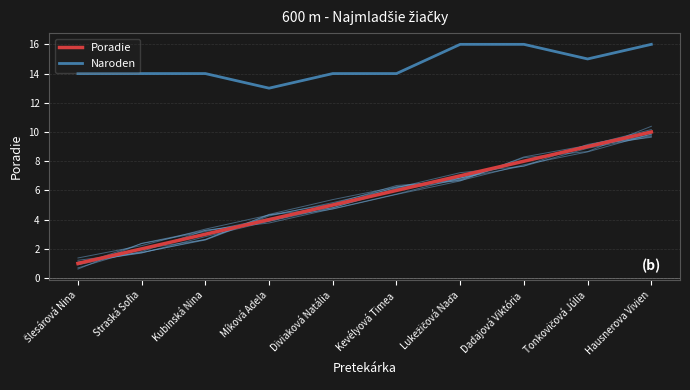

Reading left to right, extract all data points from this chart.

Poradie: 1	2	3	4	5	6	7	8	9	10
Naroden: 14	14	14	13	14	14	16	16	15	16